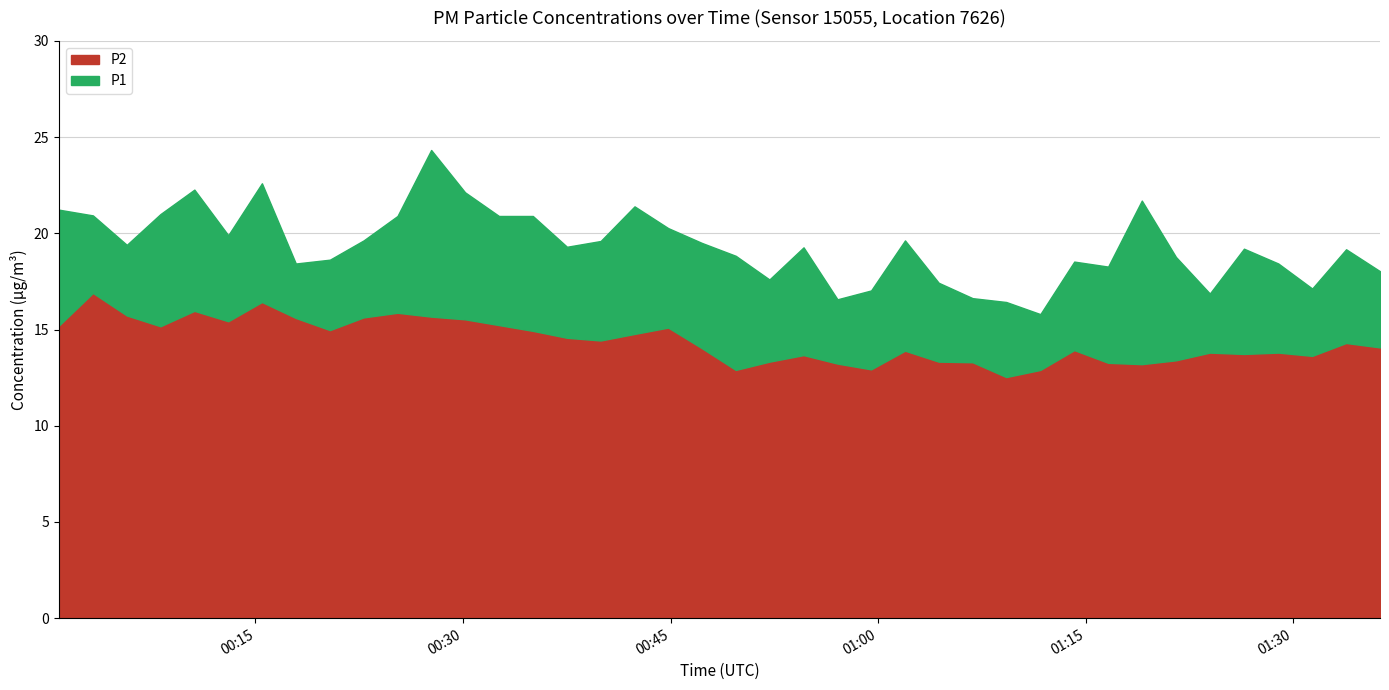

How many values in the P1 series exceed 19?

23